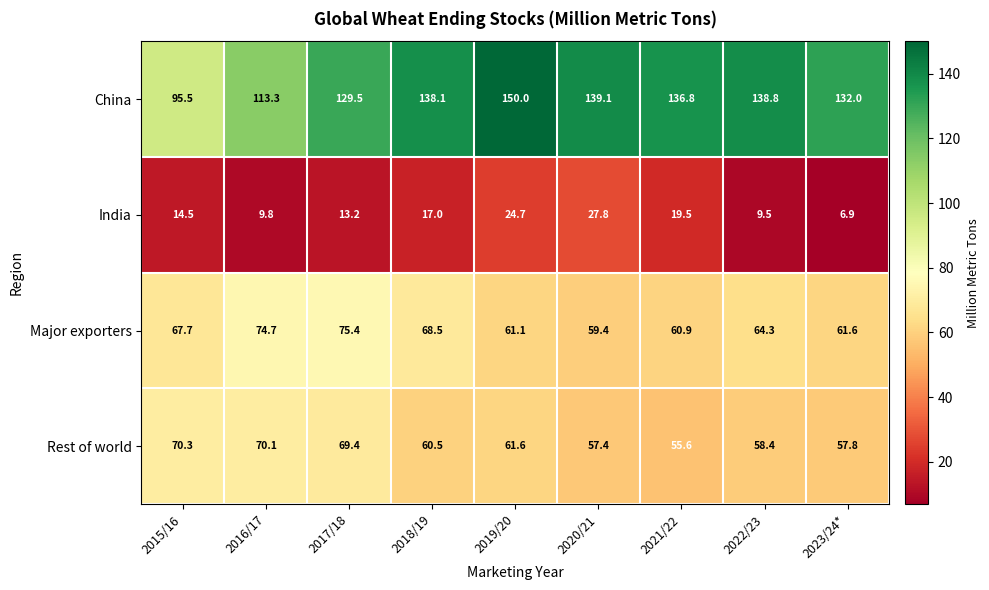

What is the minimum value shown in the chart?

6.9